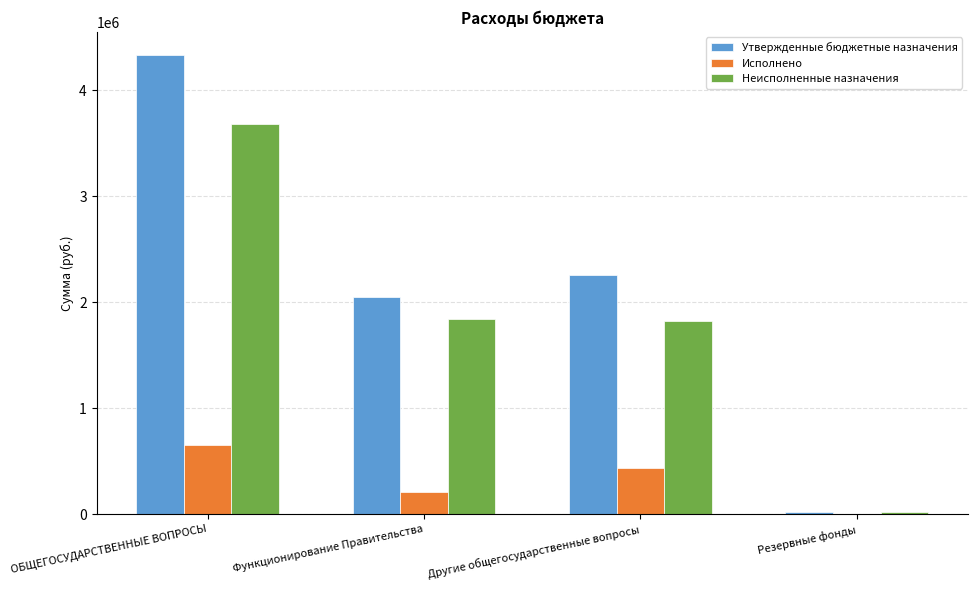

Which series changed the most between ОБЩЕГОСУДАРСТВЕННЫЕ ВОПРОСЫ and Резервные фонды?

Утвержденные бюджетные назначения